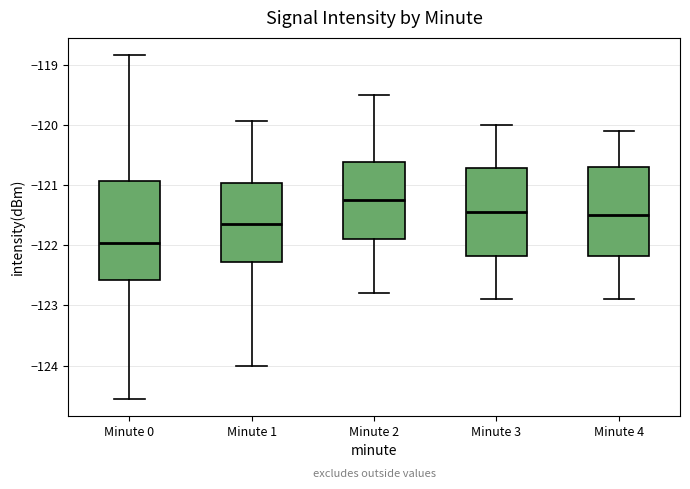

Reading left to right, read every box against the y-axis: the position of its median line, the range the box covers, and the ends of its whiskers. The values are not printed on the chart, so give them approximately, as read against the axis.

Minute 0: median -122.0, box -122.6 to -120.9, whiskers -124.6 to -118.8
Minute 1: median -121.6, box -122.3 to -121.0, whiskers -124.0 to -119.9
Minute 2: median -121.2, box -121.9 to -120.6, whiskers -122.8 to -119.5
Minute 3: median -121.4, box -122.2 to -120.7, whiskers -122.9 to -120.0
Minute 4: median -121.5, box -122.2 to -120.7, whiskers -122.9 to -120.1